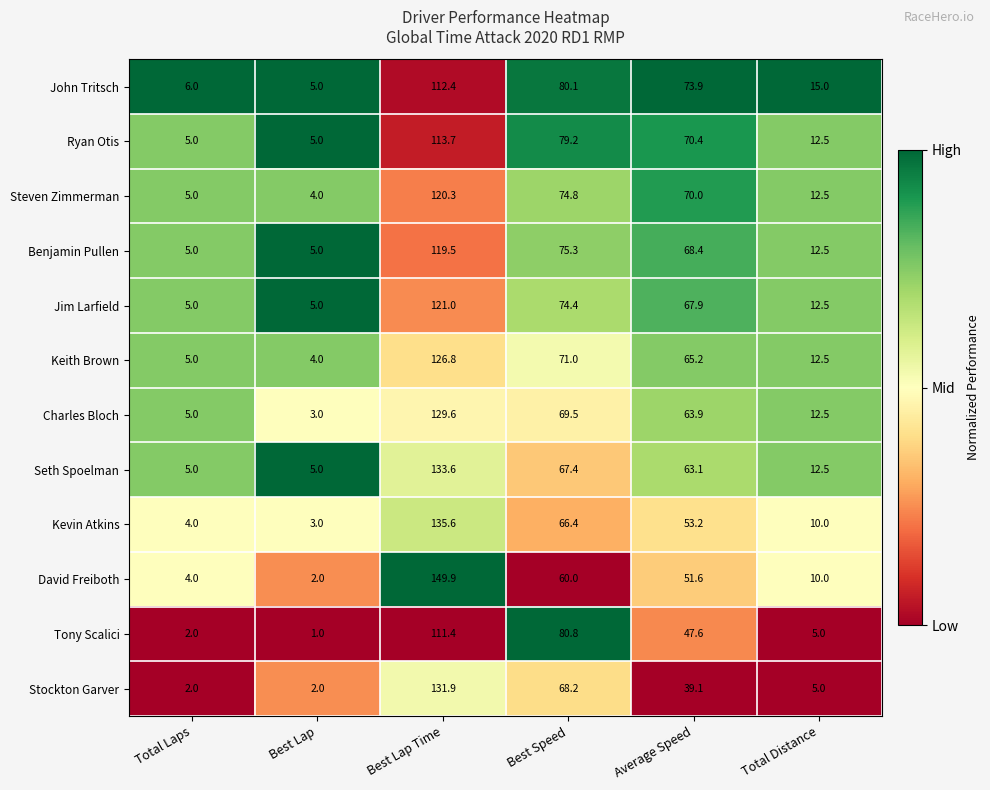

At Best Speed, list the series in order from largest to smallest.

Tony Scalici, John Tritsch, Ryan Otis, Benjamin Pullen, Steven Zimmerman, Jim Larfield, Keith Brown, Charles Bloch, Stockton Garver, Seth Spoelman, Kevin Atkins, David Freiboth